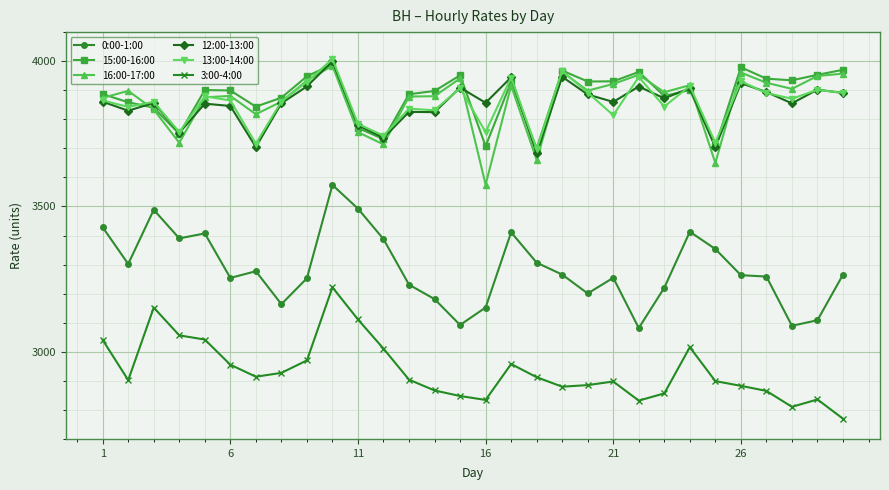

True or false: 0:00-1:00 has more than 2 points higher than both neighbors.

True